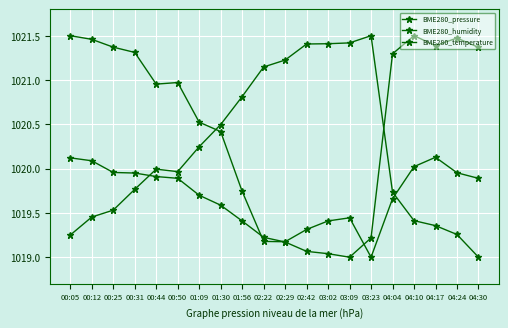

How many data points in BME280_pressure are less than 1020?

10